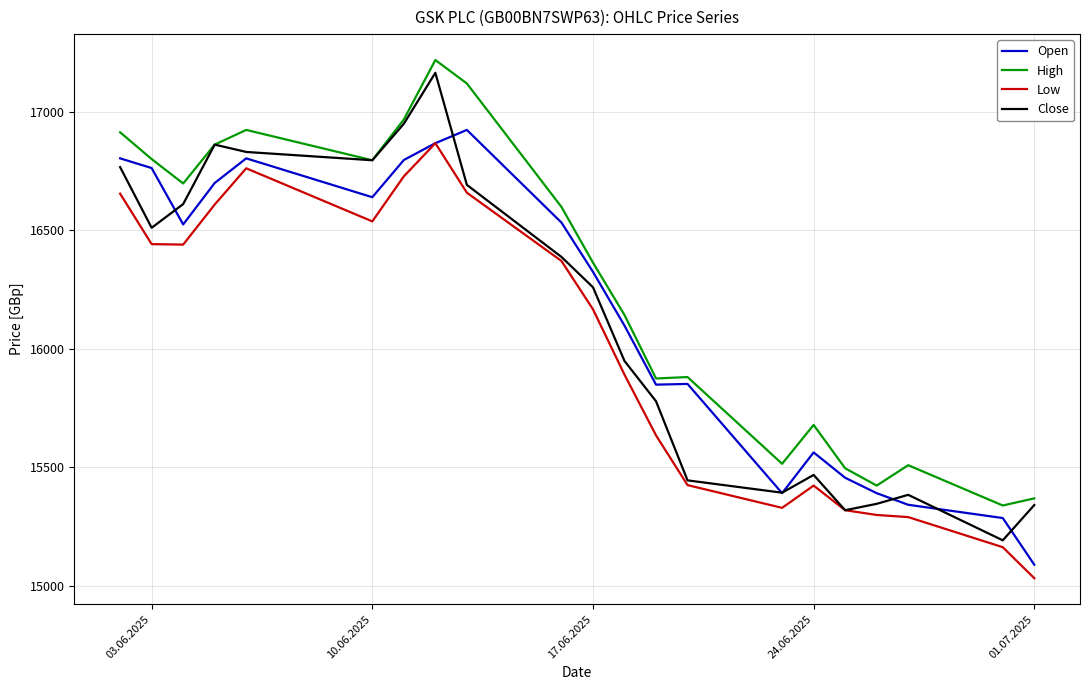

True or false: High and Low intersect in this chart.

False